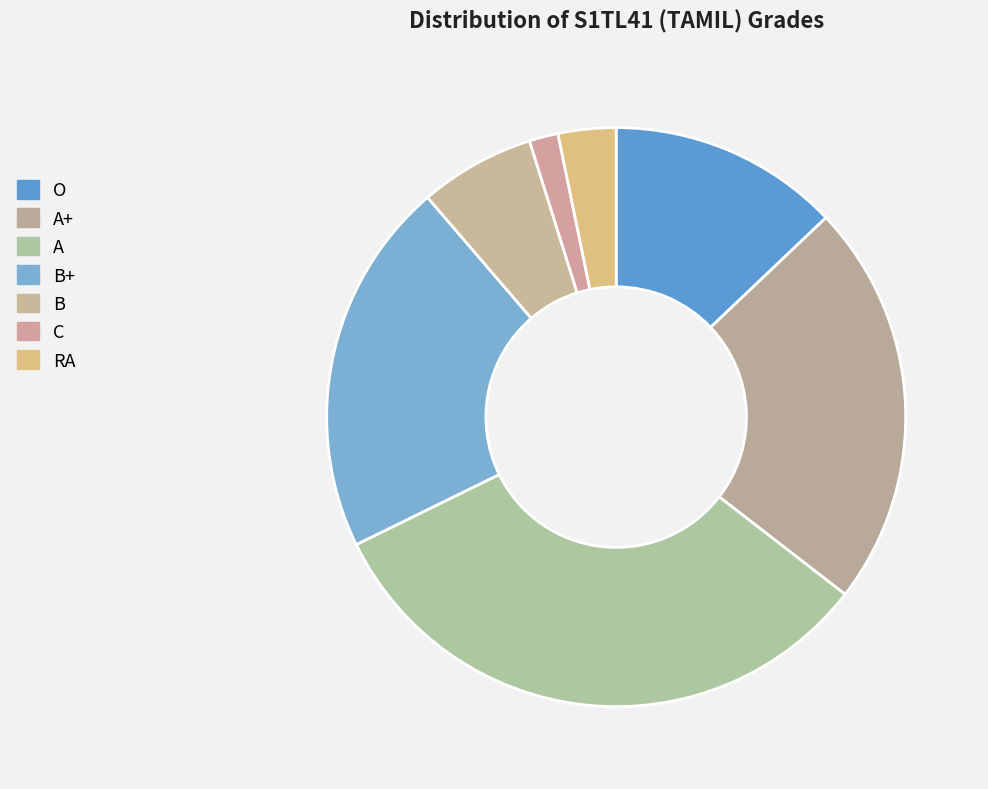

What portion of the pie excludes O?

87.1%